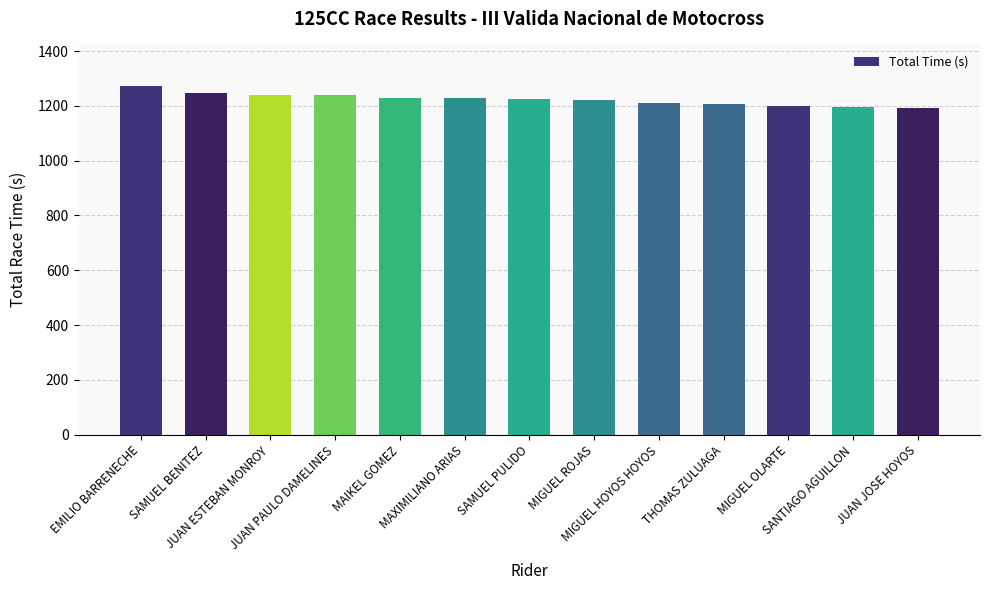

What is the value of the 7th bar from the left?

1226.3